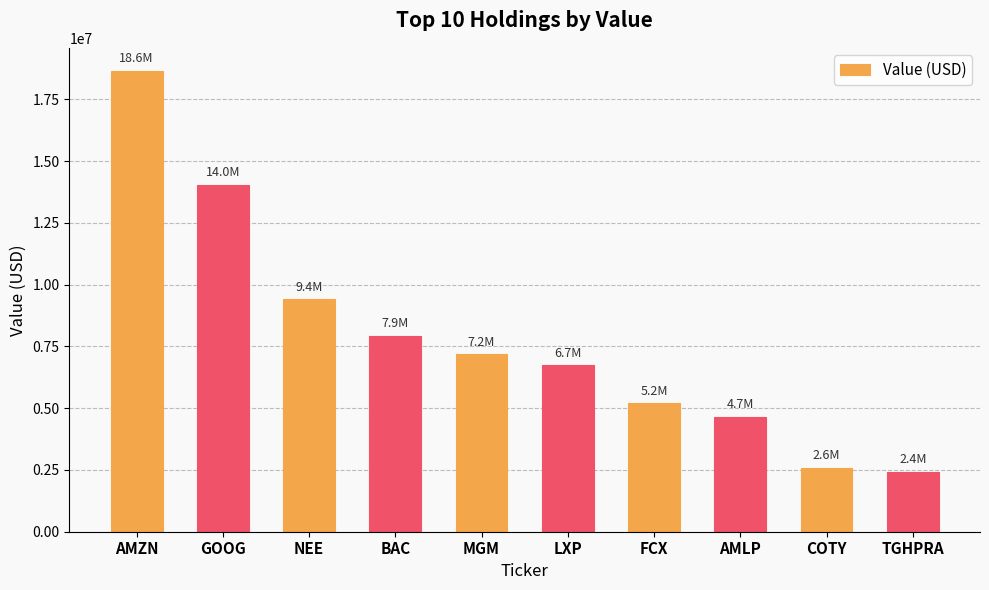

How many values are below 7180000?

5